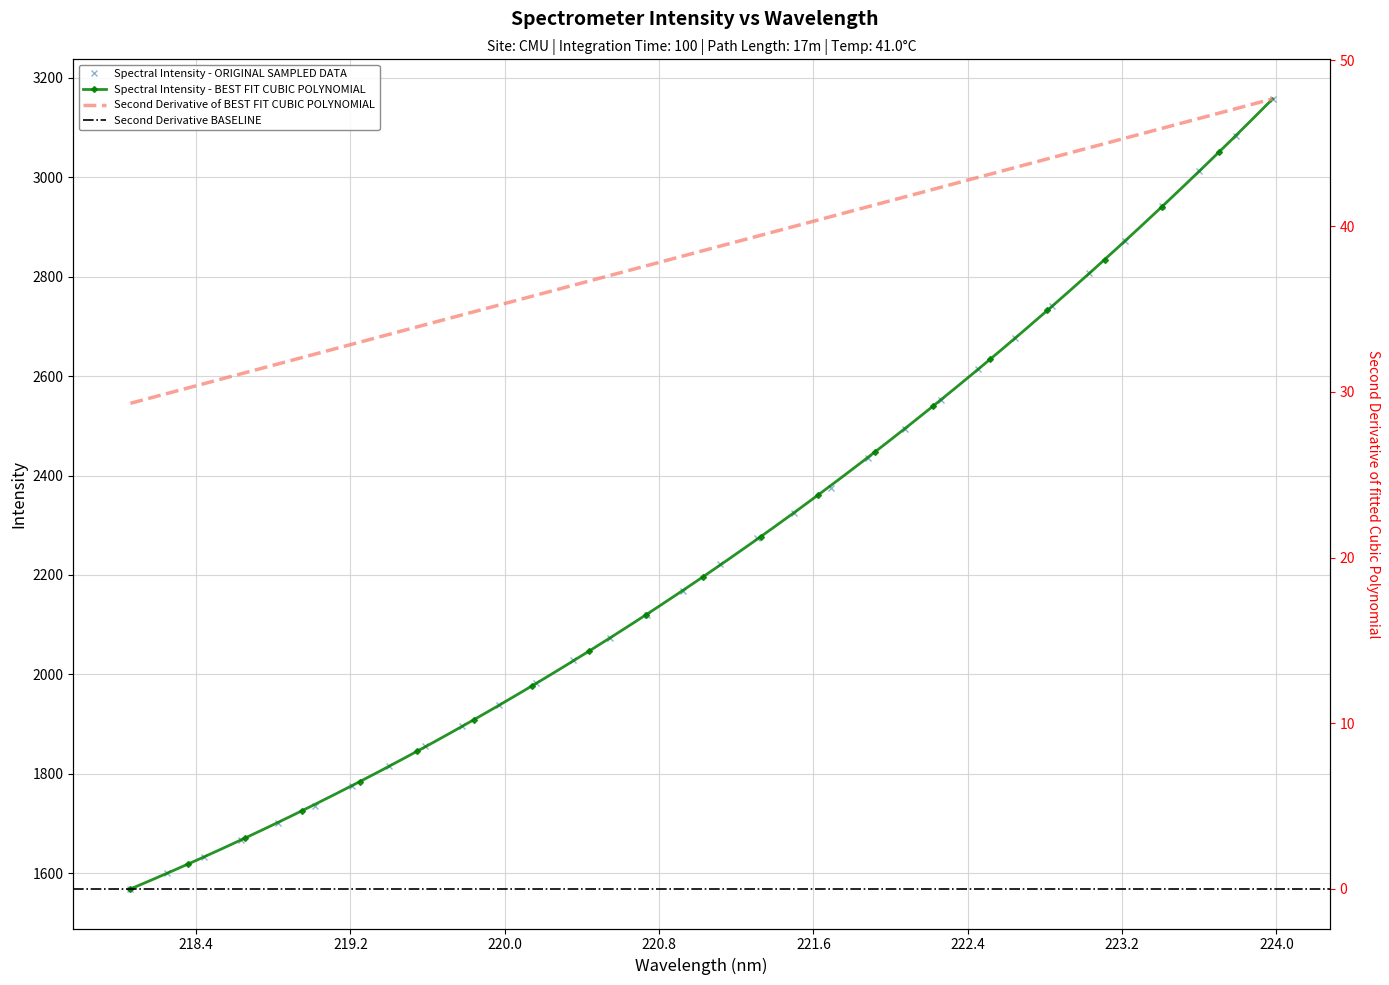

True or false: there are more than 1 points higher than both neighbors.

False